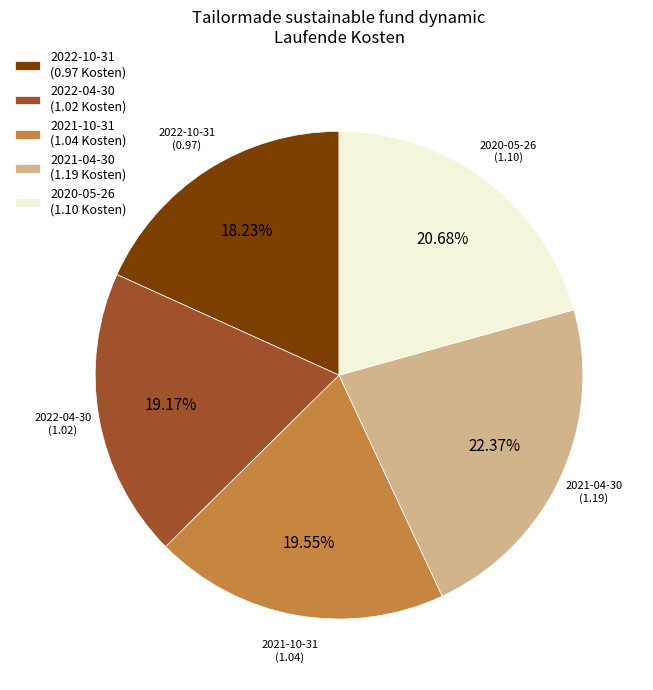

The 2022-10-31 slice represents 18% of the pie. True or false?

True